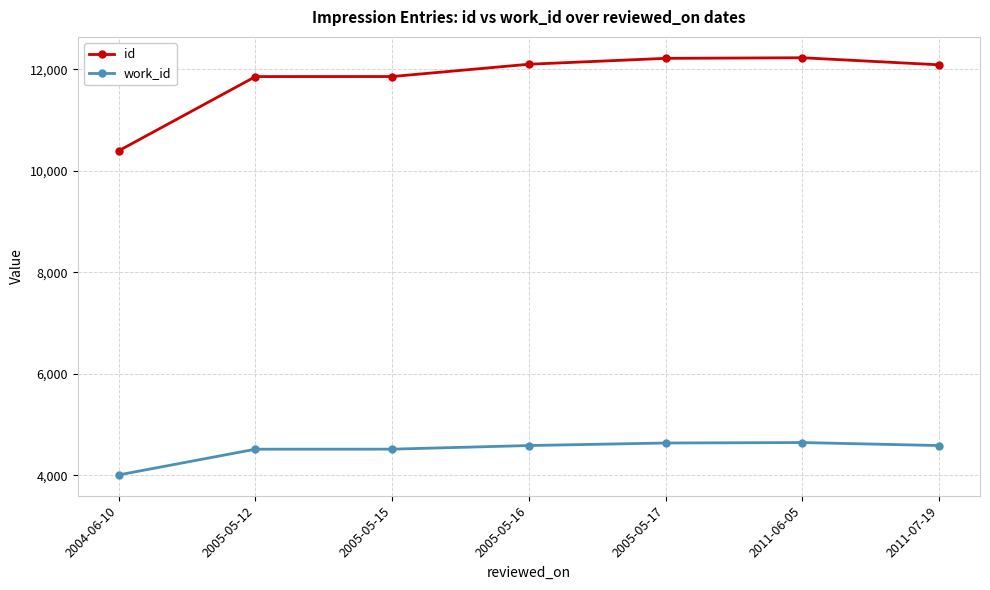

What is the greatest value displayed?

12228